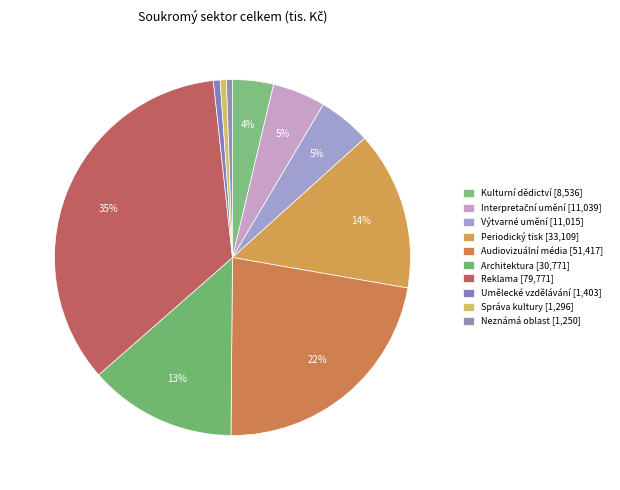

Which category has the biggest portion of the pie?

Reklama